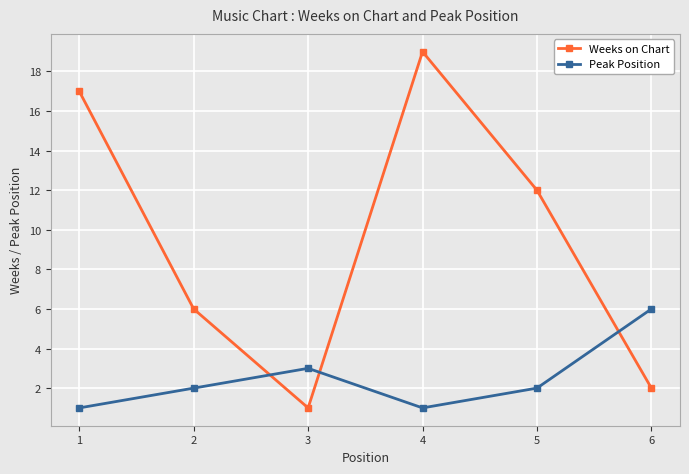

Which series has the largest total across all categories?

Weeks on Chart